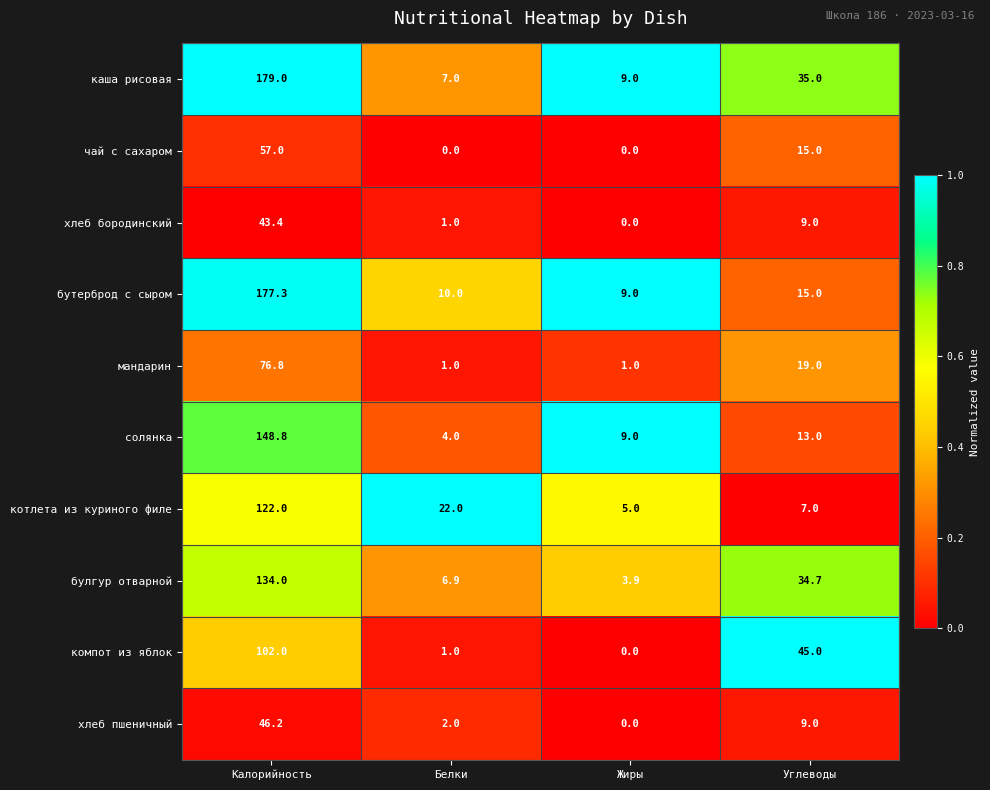

What is the average value of the чай с сахаром series?

18.0